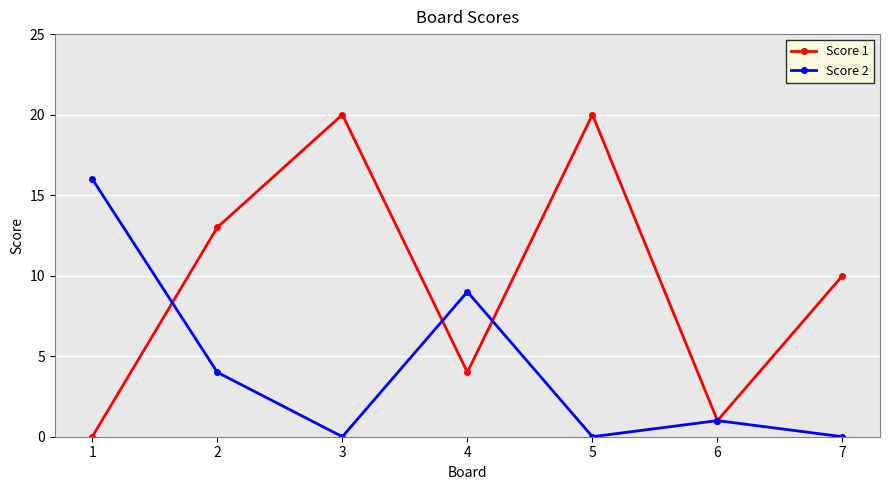

Rank the series by their maximum value, from lowest to highest.

Score 2, Score 1